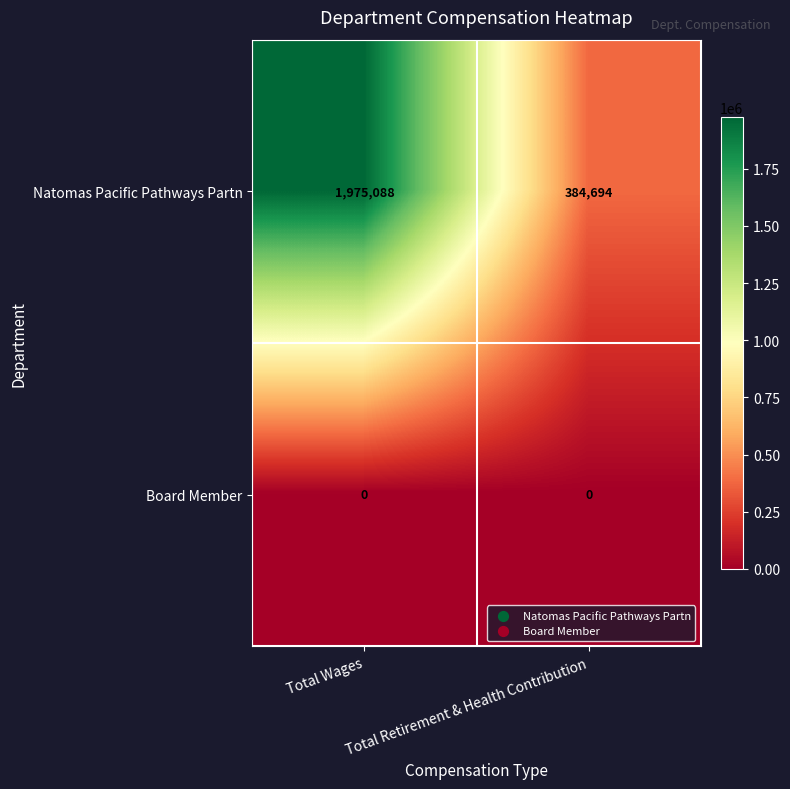

Rank the series at Total Wages from highest to lowest value.

Natomas Pacific Pathways Partn, Board Member